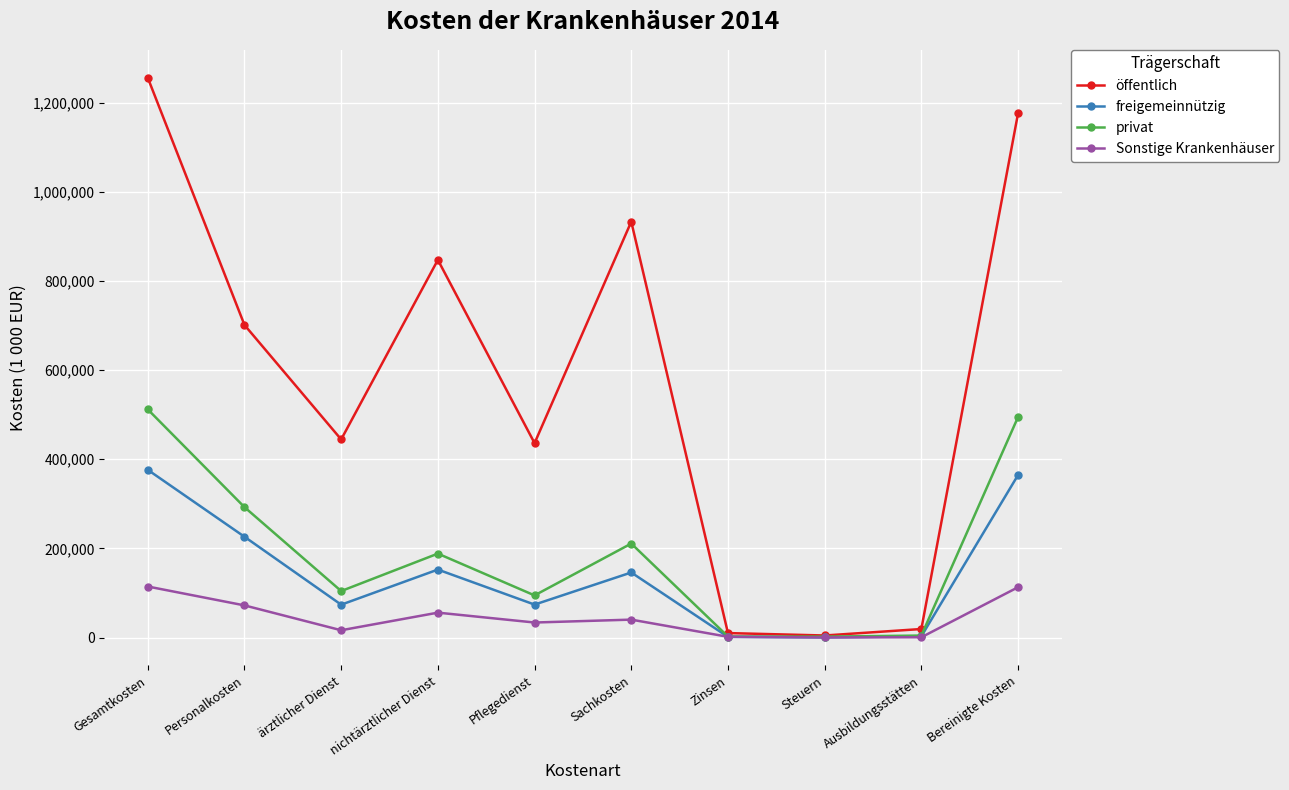

What is the total value across all series at Steuern?

6738